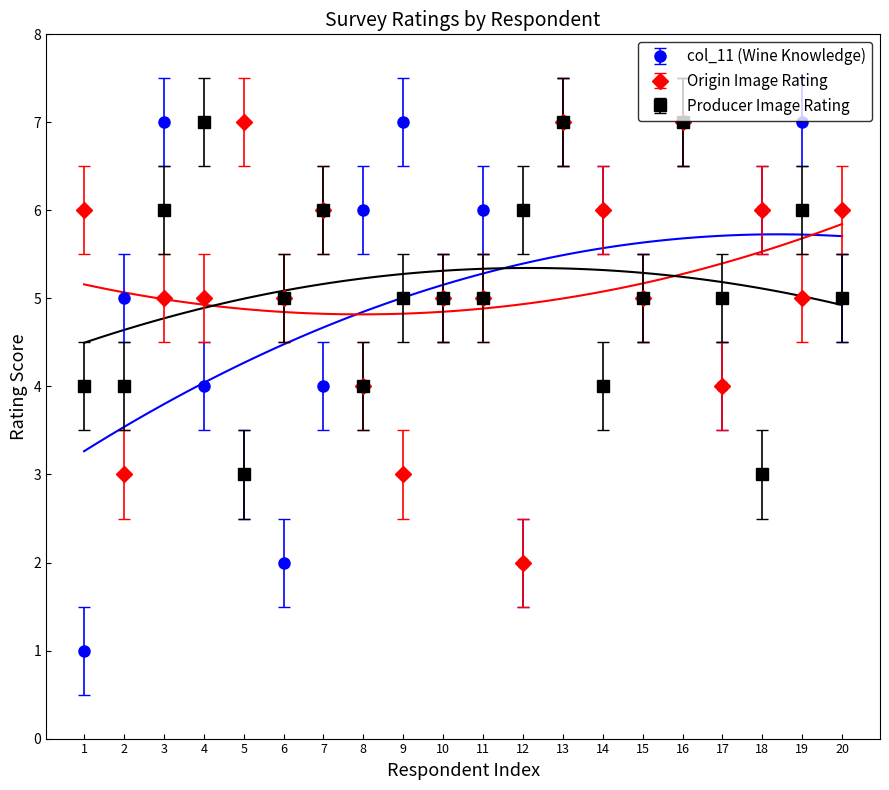

After their last crossing, which series has the higher values: Origin Image (Q13) or col_11?

Origin Image (Q13)